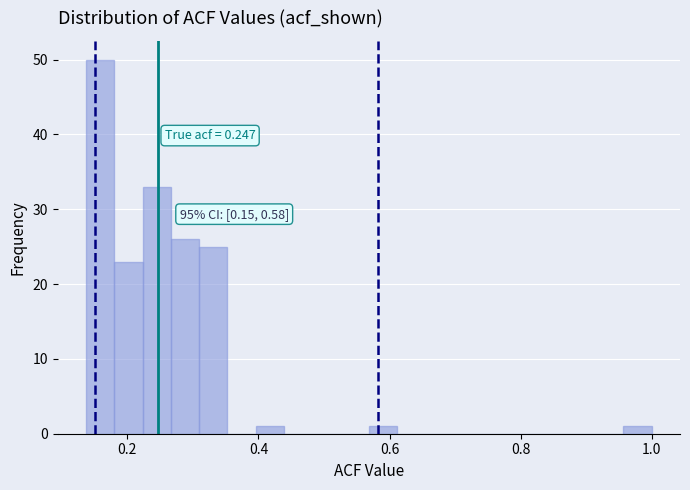

Read against the x-axis, roughly where is the centre of the tallest bar?

0.16